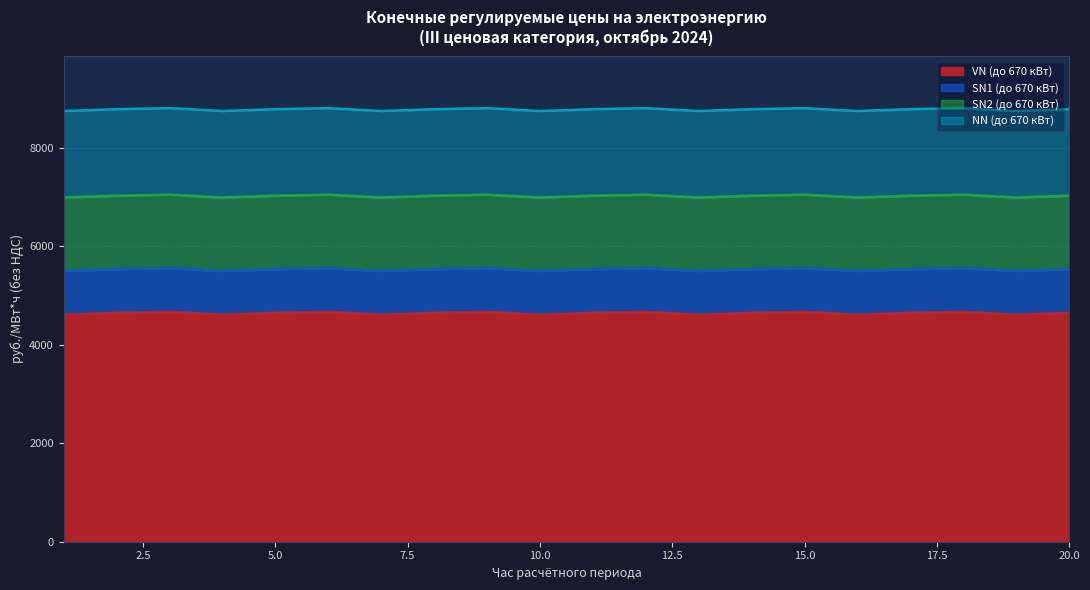

True or false: SN1 (до 670 кВт) has more than 1 points higher than both neighbors.

True